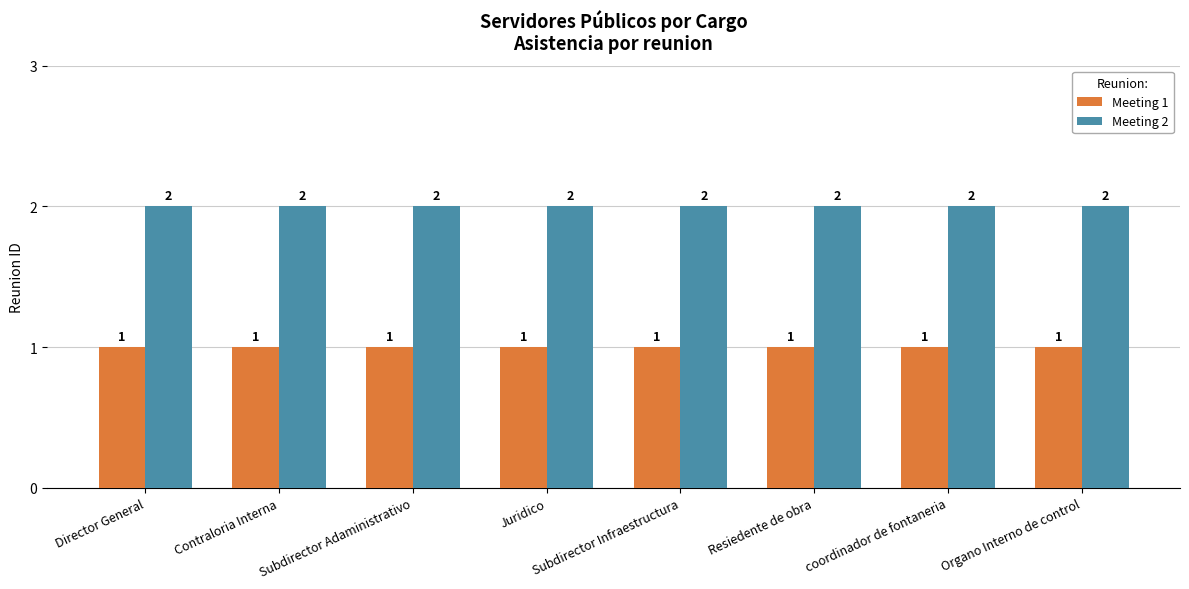

Reading left to right, extract all data points from this chart.

Meeting 1: Director General=1	Contraloria Interna=1	Subdirector Adaministrativo=1	Juridico=1	Subdirector Infraestructura=1	Resiedente de obra=1	coordinador de fontaneria=1	Organo Interno de control=1
Meeting 2: Director General=2	Contraloria Interna=2	Subdirector Adaministrativo=2	Juridico=2	Subdirector Infraestructura=2	Resiedente de obra=2	coordinador de fontaneria=2	Organo Interno de control=2